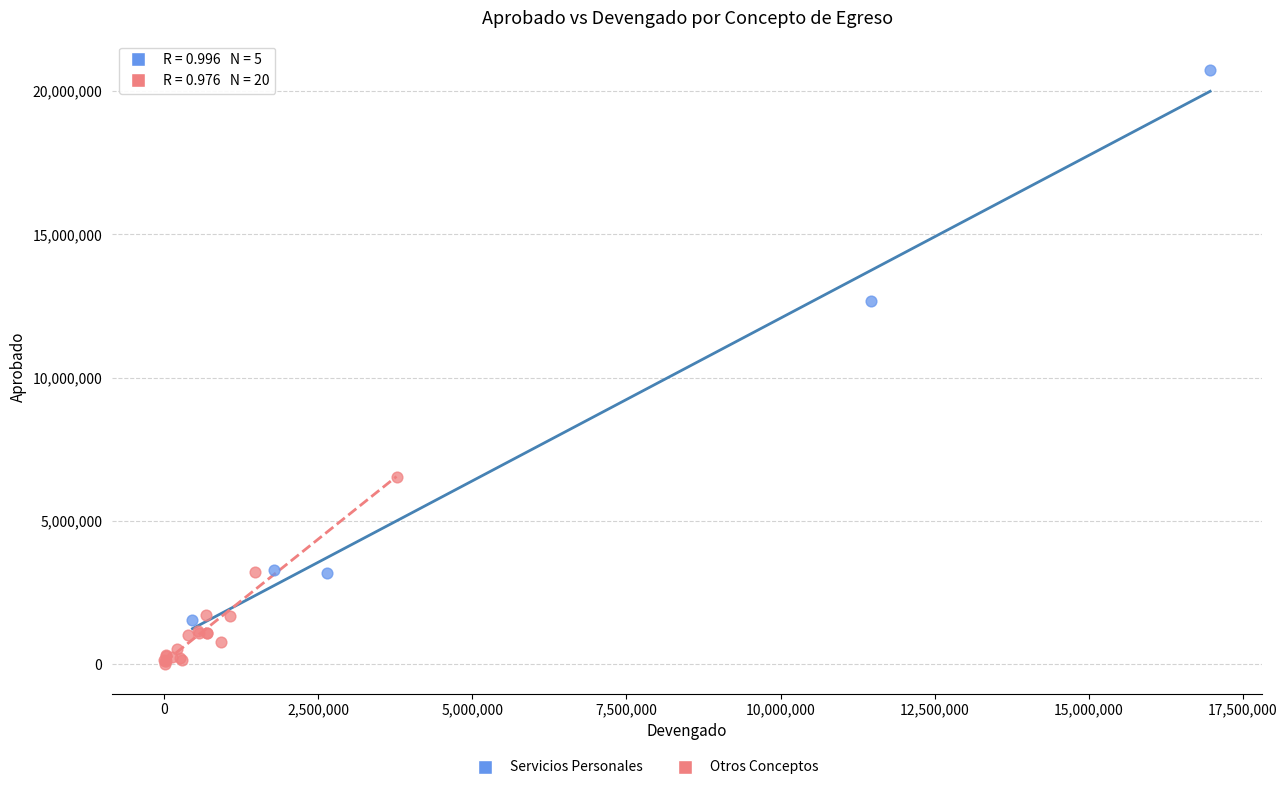

Which series reaches the minimum Y coordinate?

Otros Conceptos